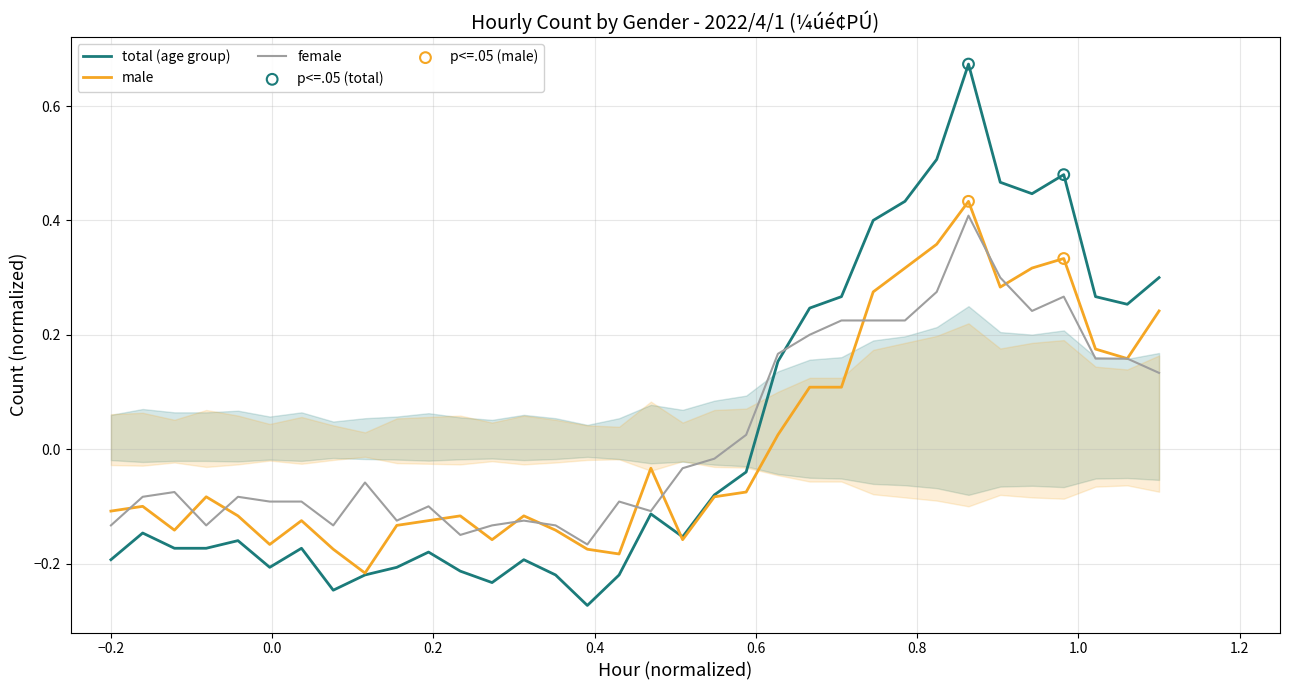

Which series has the widest spread of Y values?

total